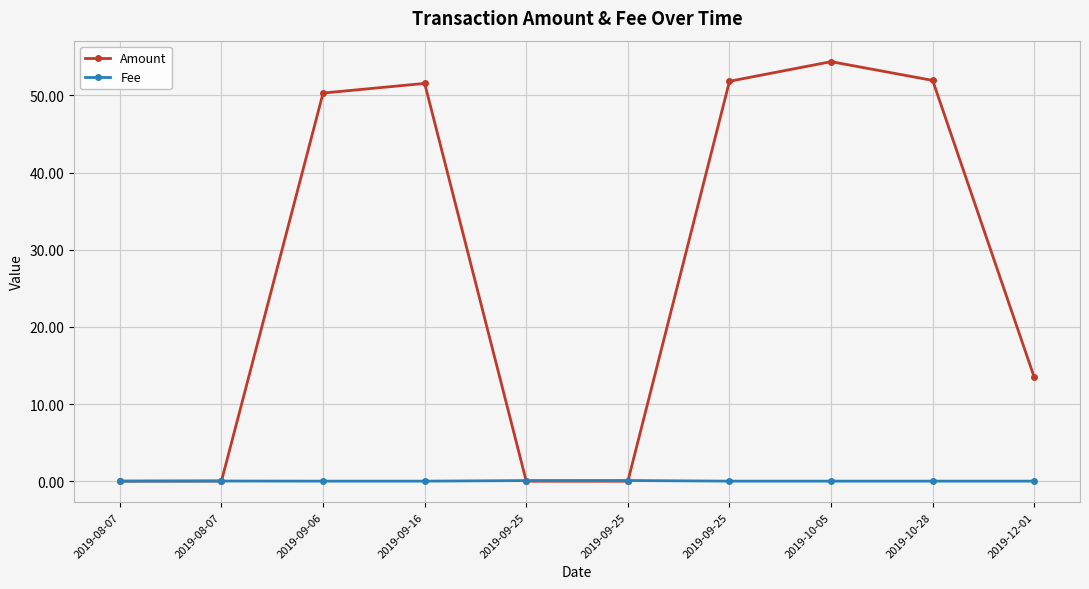

The value of Amount at 2019-10-05 is 79.5. True or false?

False